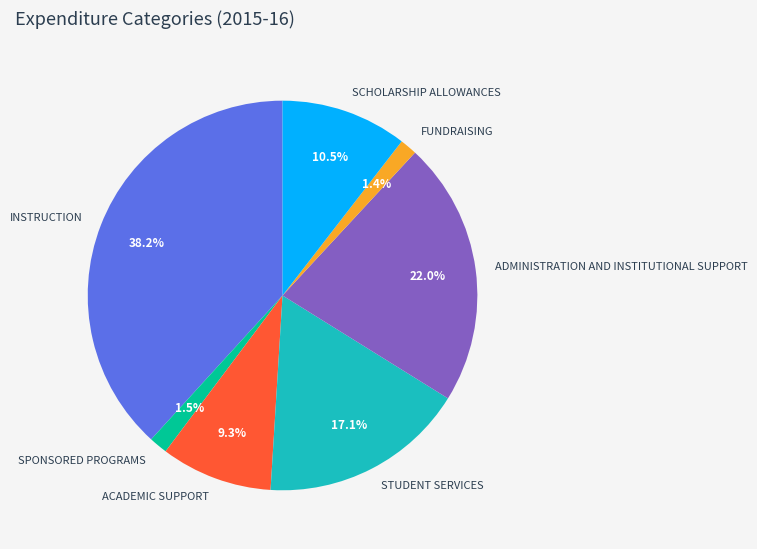

To the nearest percent, what percentage of the pie is INSTRUCTION?

38%